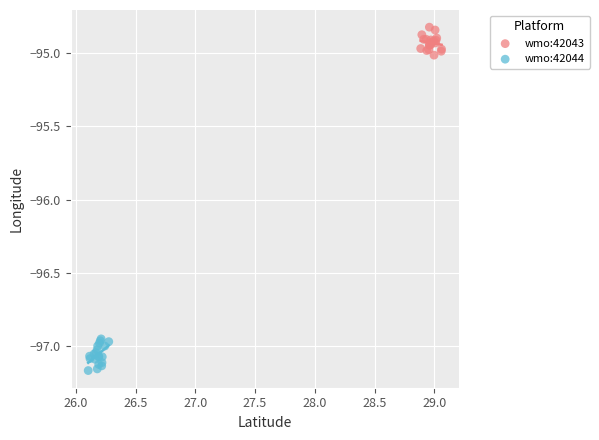

Which series reaches the maximum Y coordinate?

wmo:42043